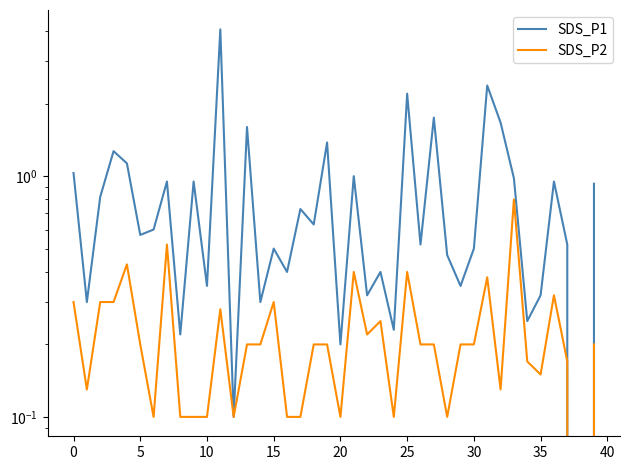

Is it true that SDS_P2 equals 0.1 at 34?

False